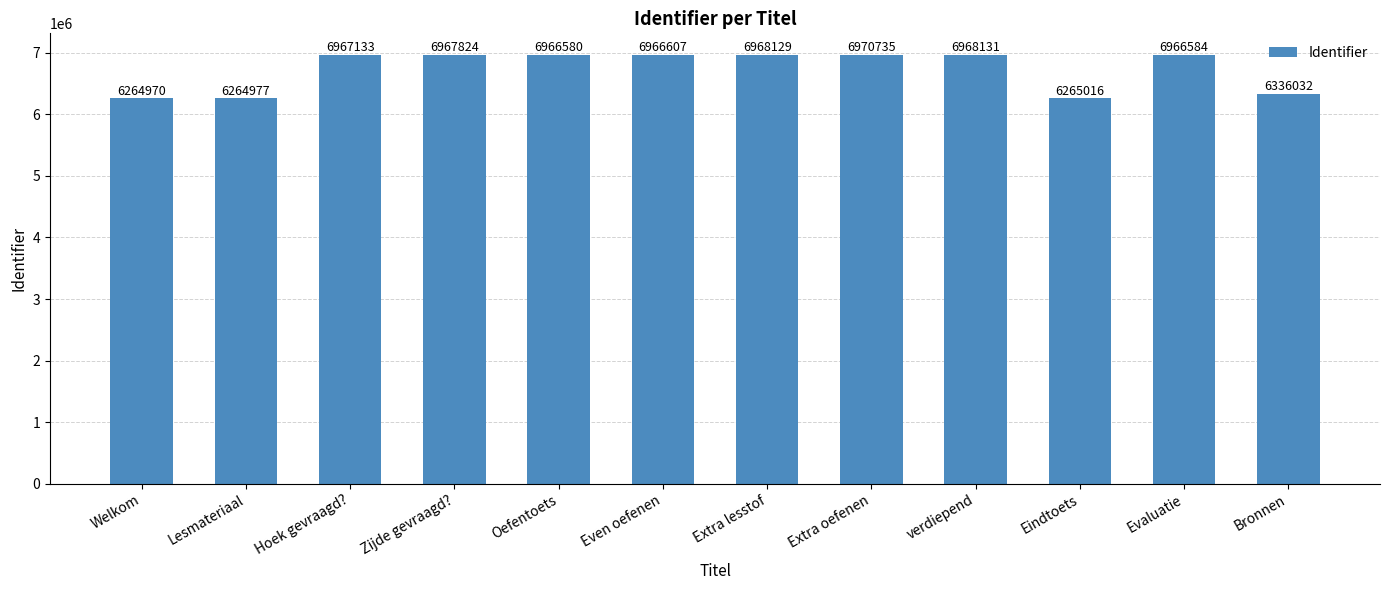

How many bars are there in total?

12